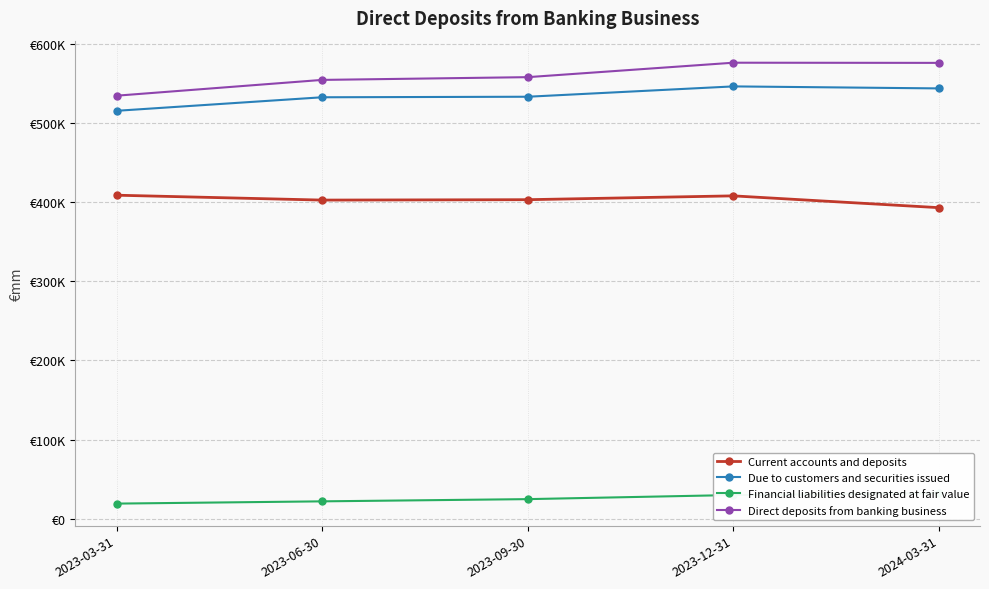

What is the sum of the Direct deposits from banking business values at 2023-06-30 and 2023-03-31?

1088869